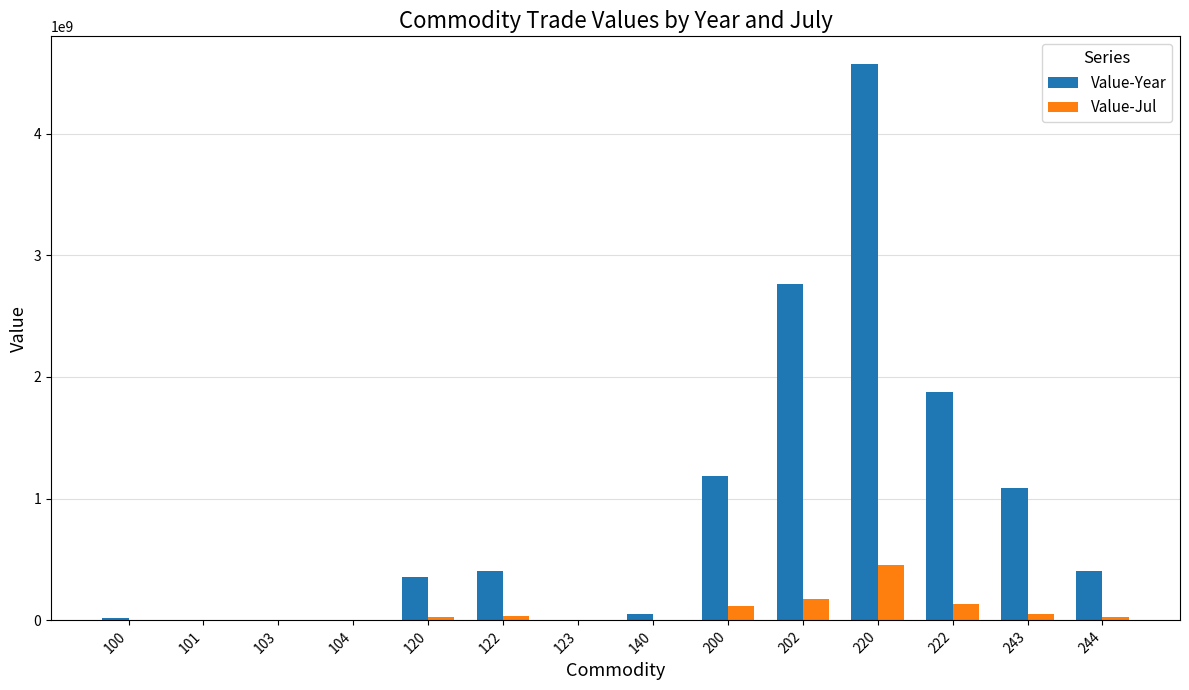

At which category is the sum across all series the highest?

220